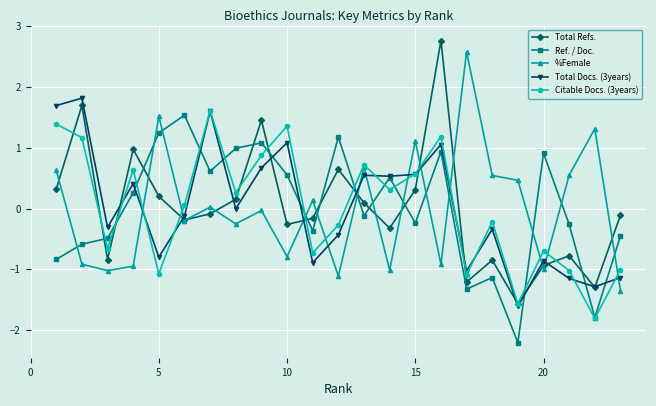

How many distinct data groups are displayed?

5